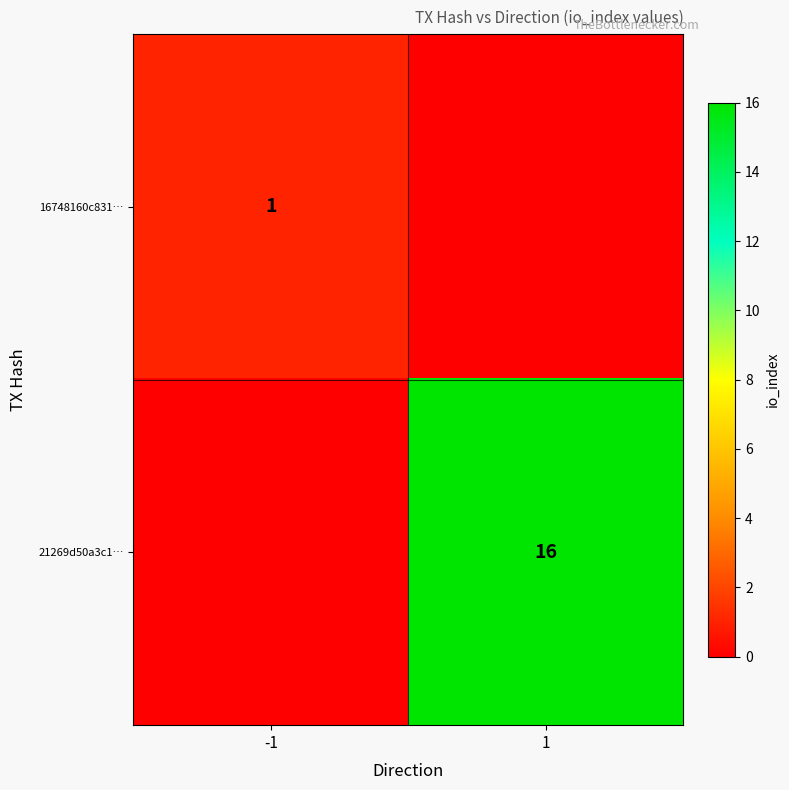

What is the maximum value shown in the chart?

16